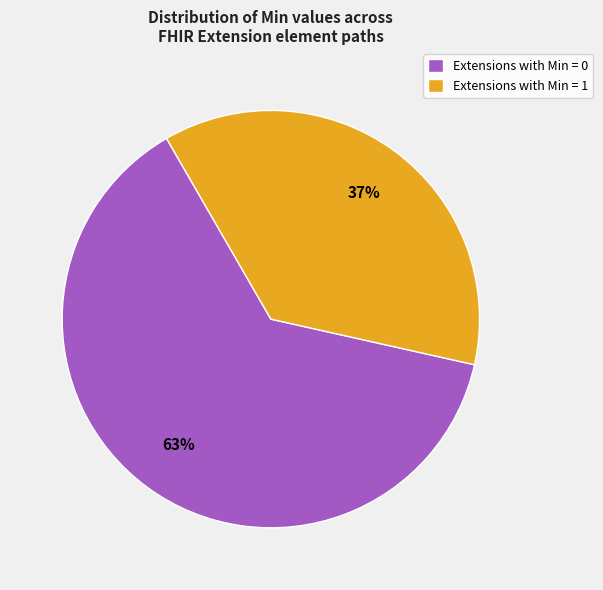

To the nearest percent, what is the difference between the largest and smallest slice percentages?

26%